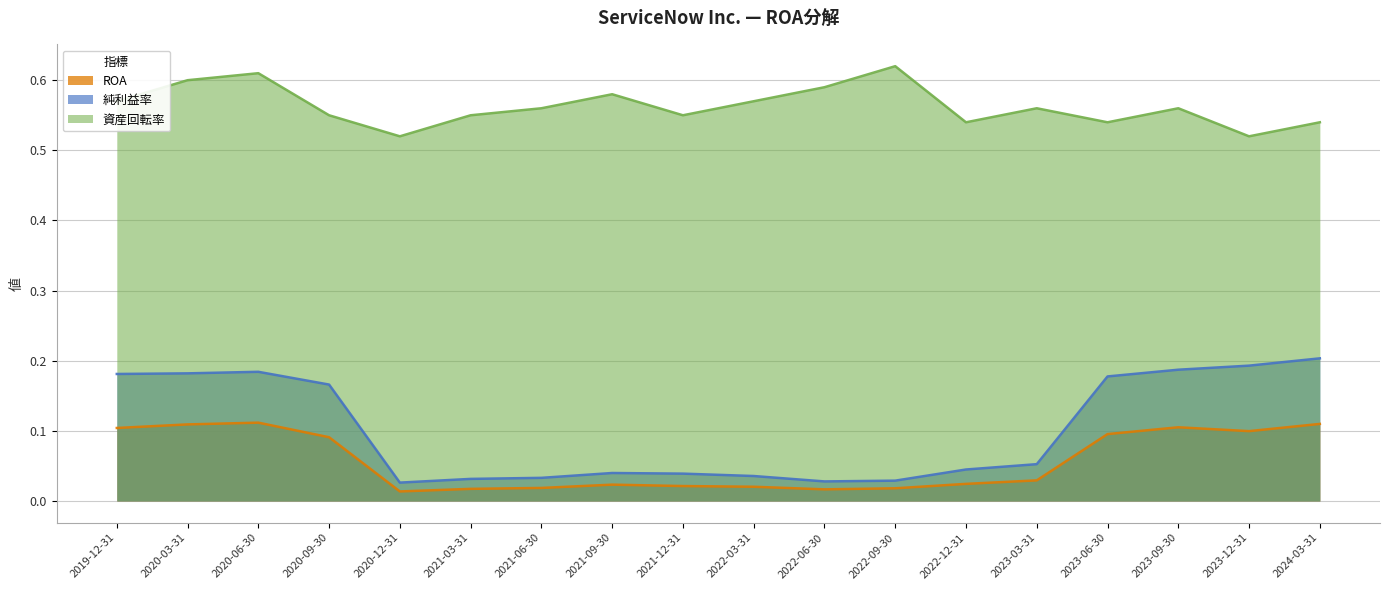

Which category has the highest value in the ROA series?

2020-06-30